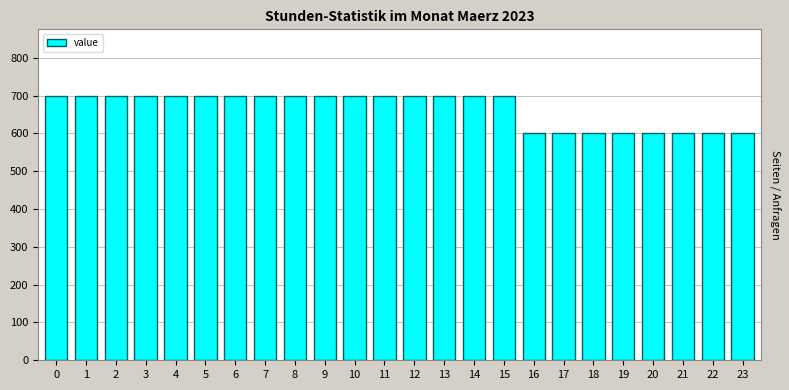

Reading right to left, extract all data points from this chart.

600	600	600	600	600	600	600	600	700	700	700	700	700	700	700	700	700	700	700	700	700	700	700	700